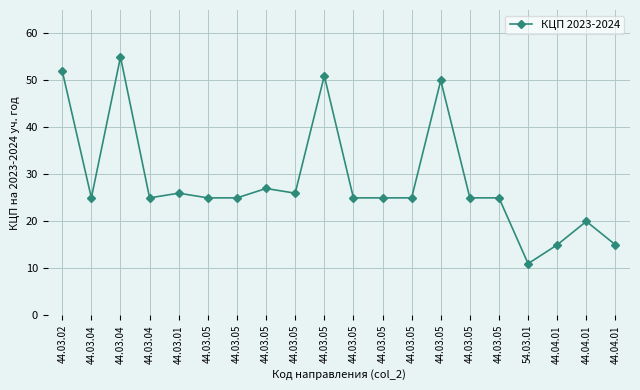

Does the chart have visible grid lines?

Yes